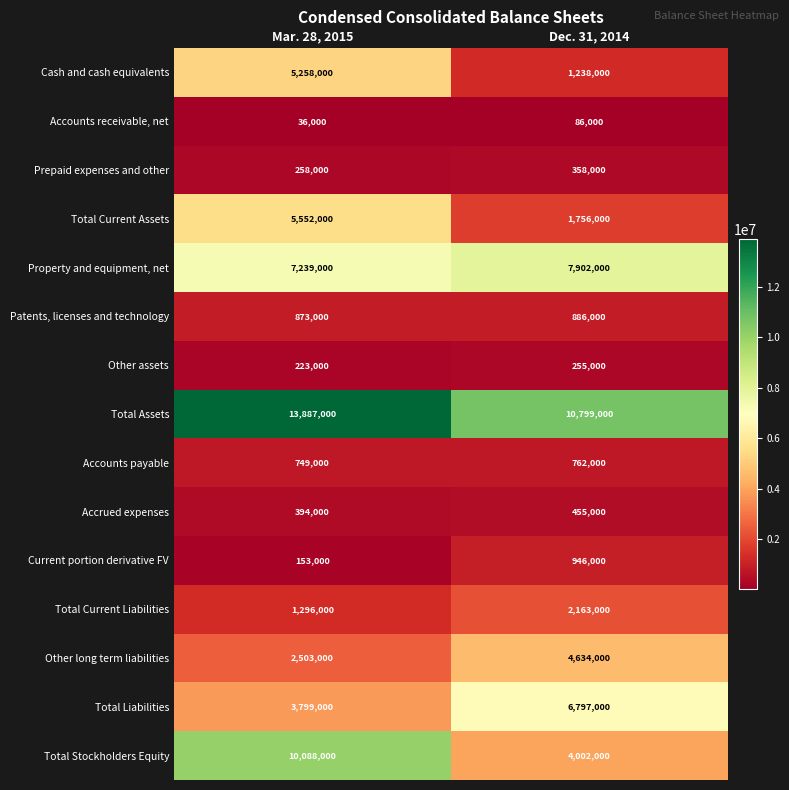

Which series has the largest range (max minus min)?

Total Stockholders Equity